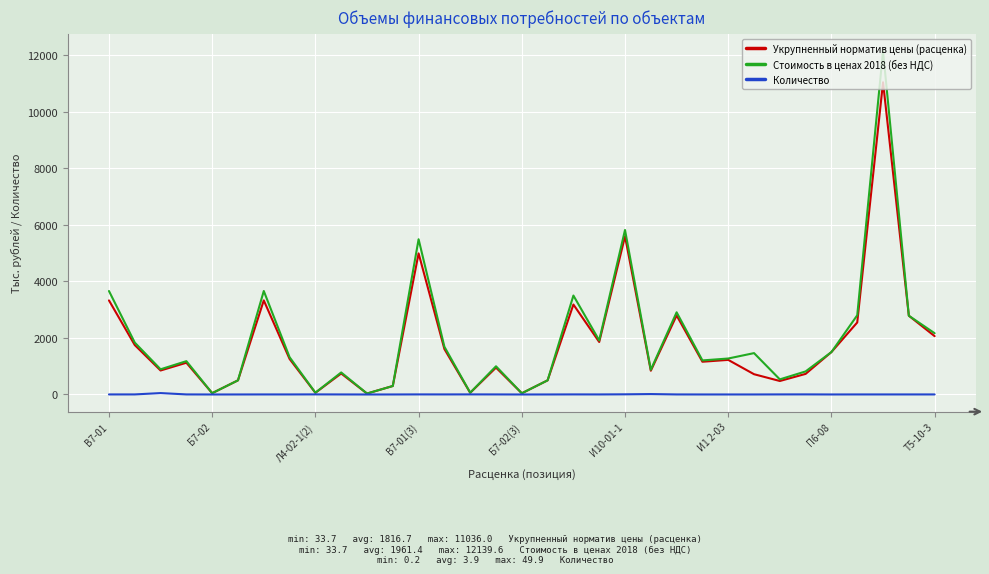

List the series in order of their peak value, lowest first.

Количество, Укрупненный норматив цены (расценка), Стоимость в ценах 2018 (без НДС)